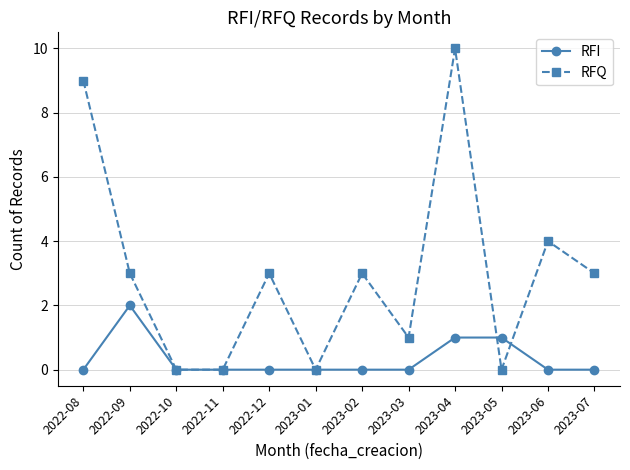

At which category is the sum across all series the highest?

2023-04